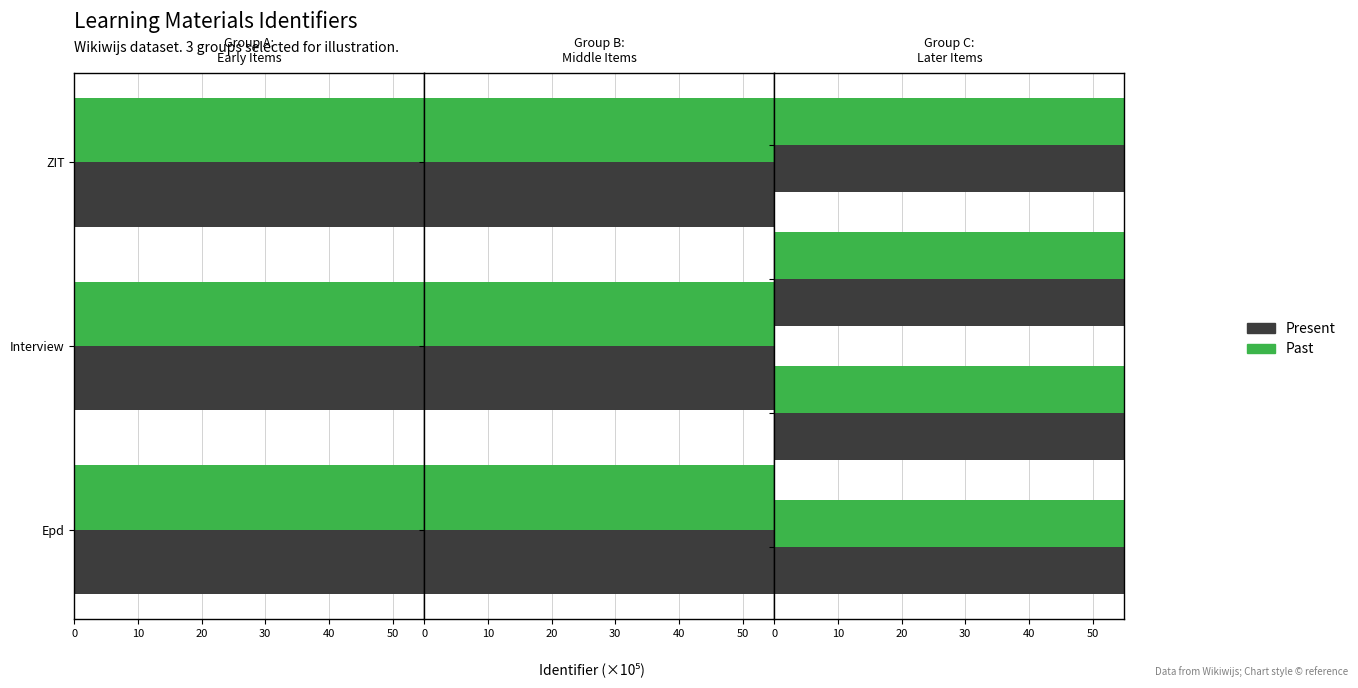

Rank the series at 10 from lowest to highest value.

Past, Present